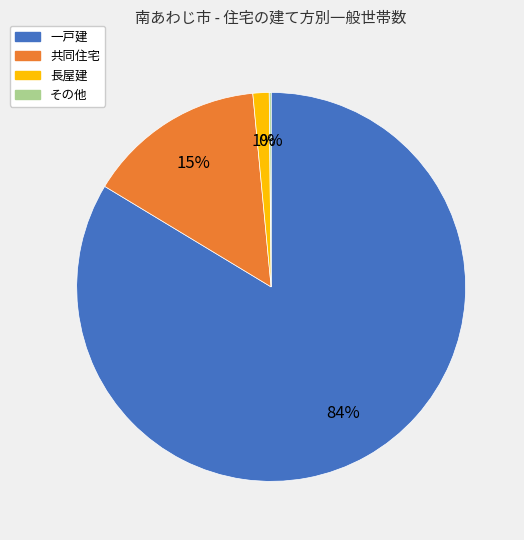

What is the largest slice in the pie chart?

一戸建